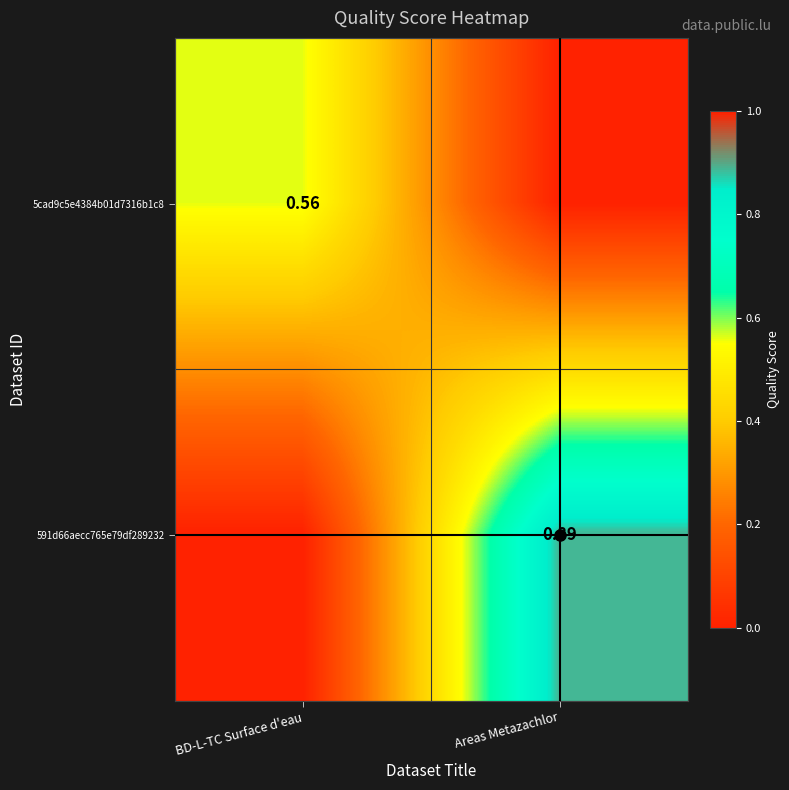

Rank the series by their maximum value, from highest to lowest.

591d66aecc765e79df289232, 5cad9c5e4384b01d7316b1c8